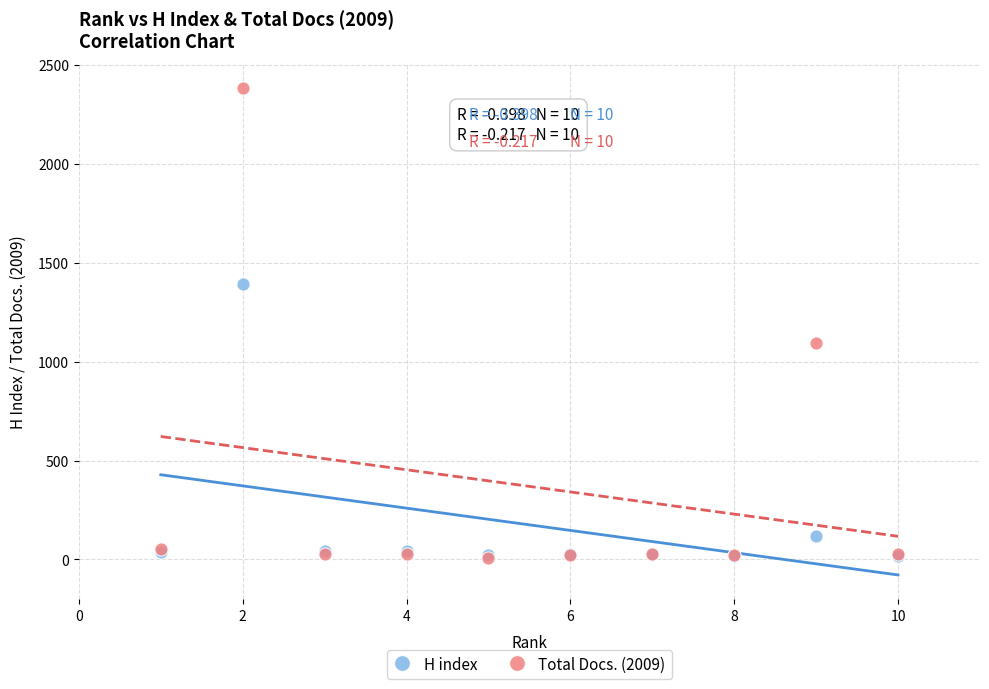

Across all series, what Y value is closest to 1196?

1097